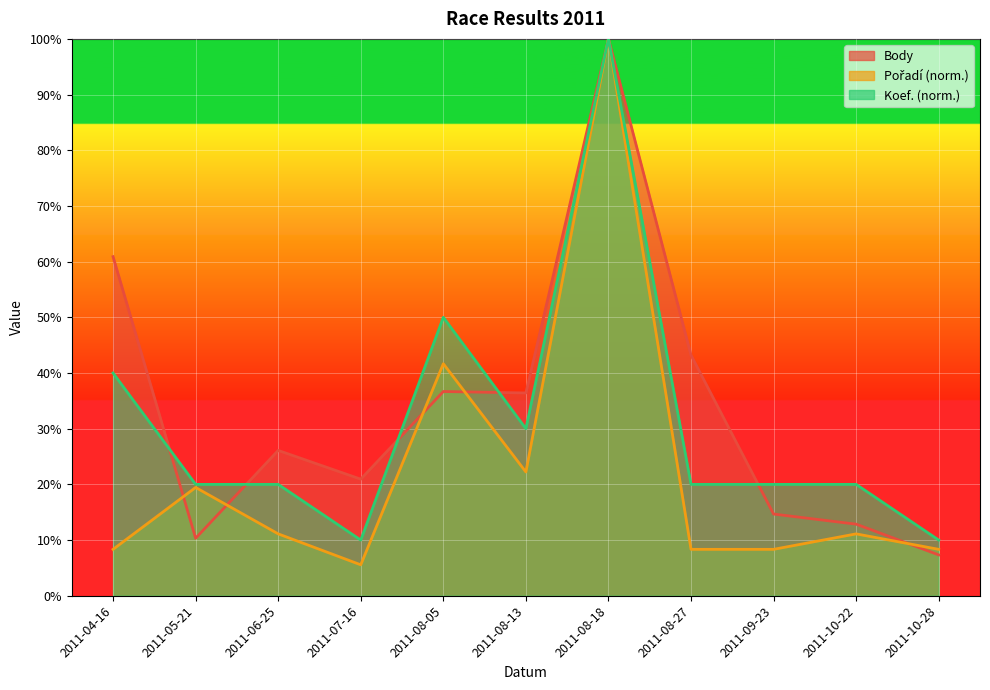

What is the sum of all Koef. values?

340.0